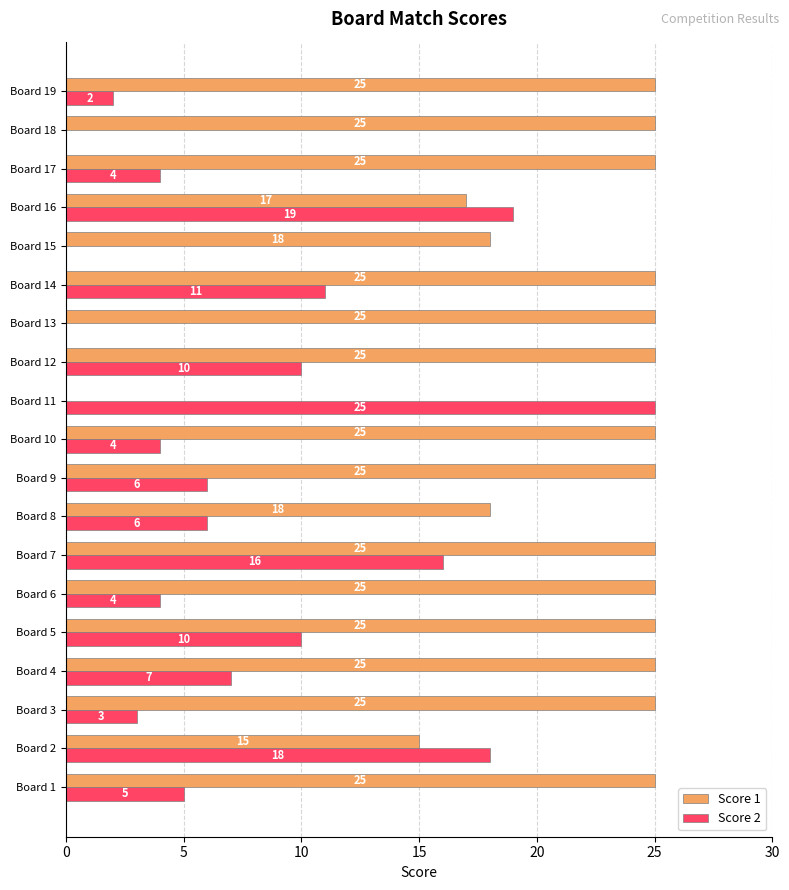

What is the sum of all Score 1 values?

418